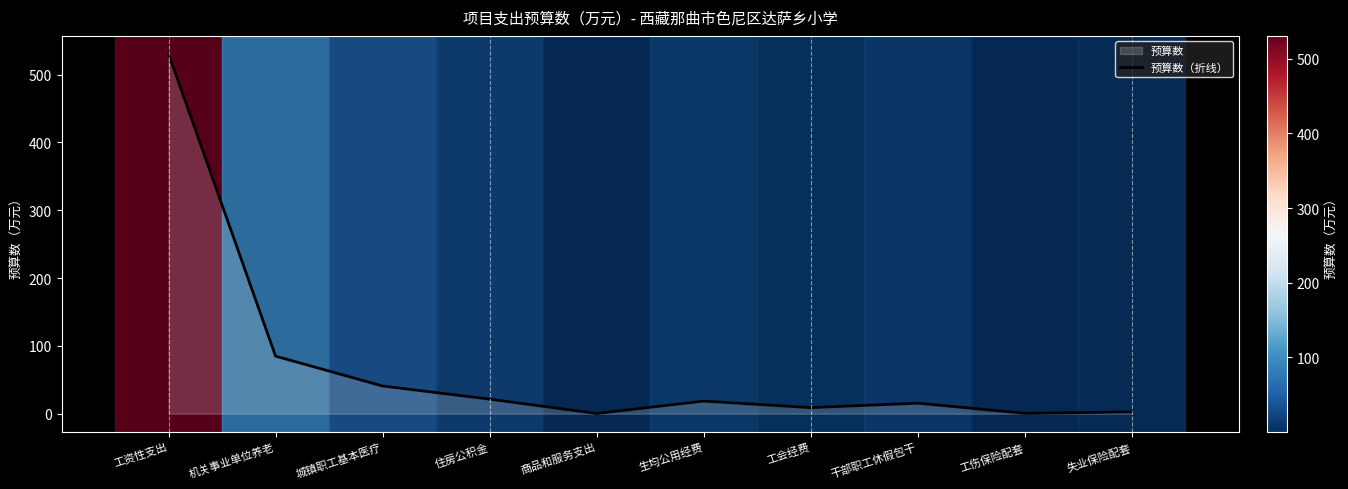

How many data points are less than 18?

5